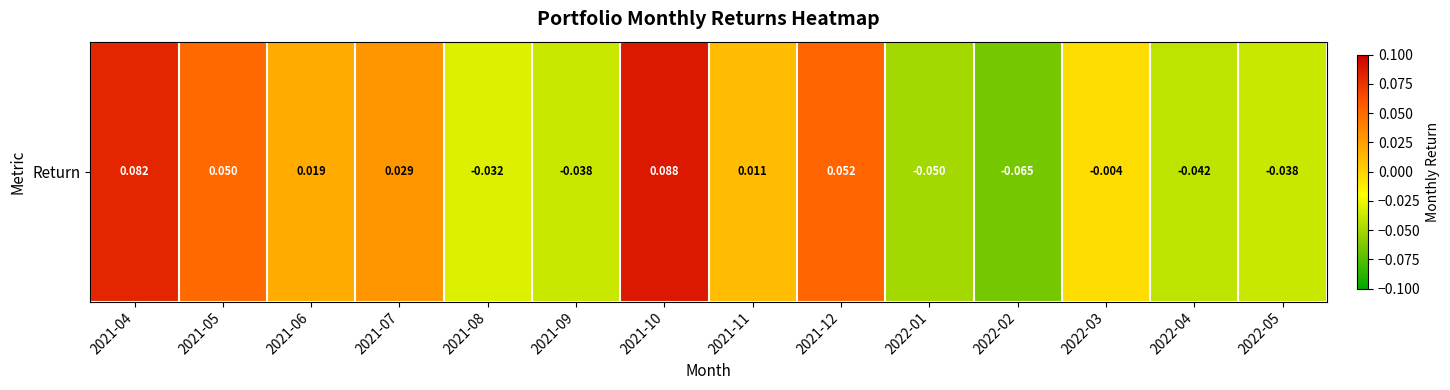

Reading left to right, extract all data points from this chart.

0.1	0.1	0.0	0.0	-0.0	-0.0	0.1	0.0	0.1	-0.1	-0.1	-0.0	-0.0	-0.0